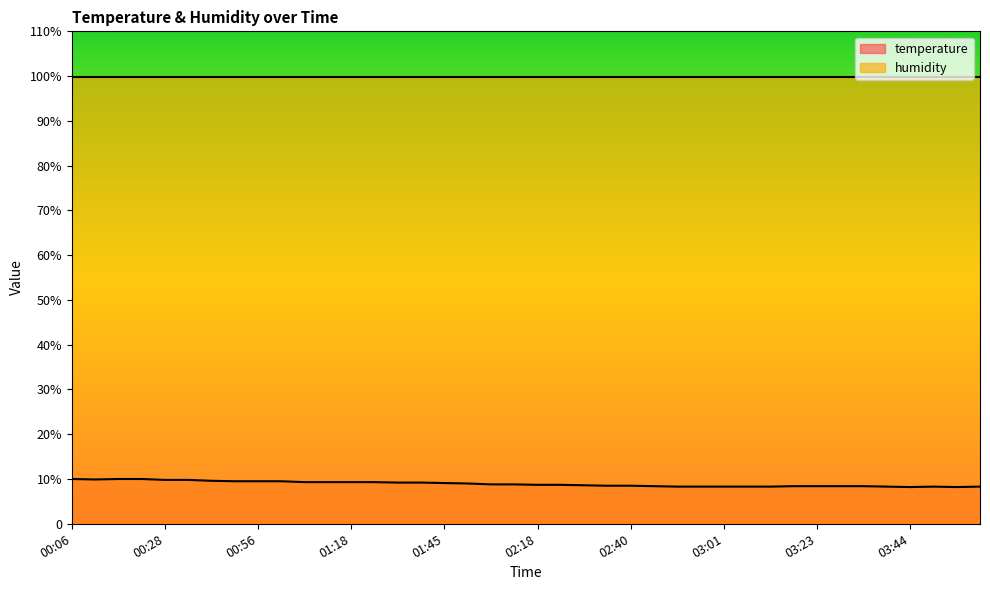

What is the label of the 10th point from the left?

01:01